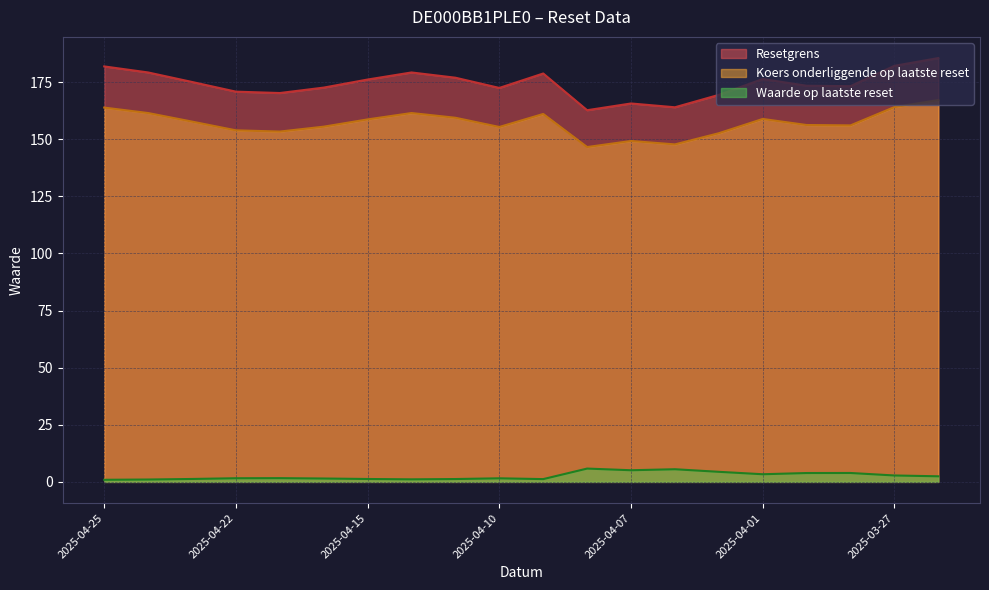

What is the value of the Waarde op laatste reset point at the 11th from the left?

1.2